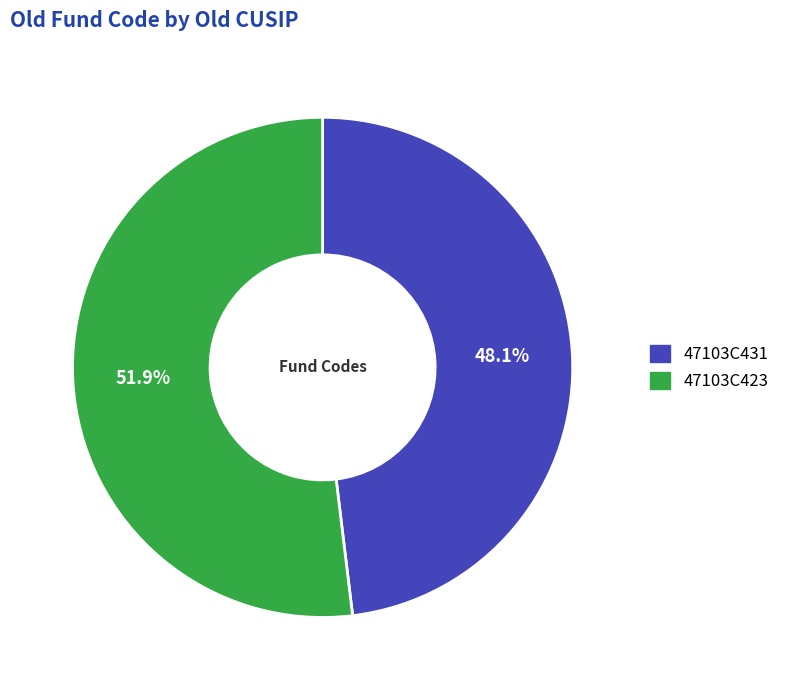

To the nearest percent, what is the combined percentage of 47103C423 and 47103C431?

100%